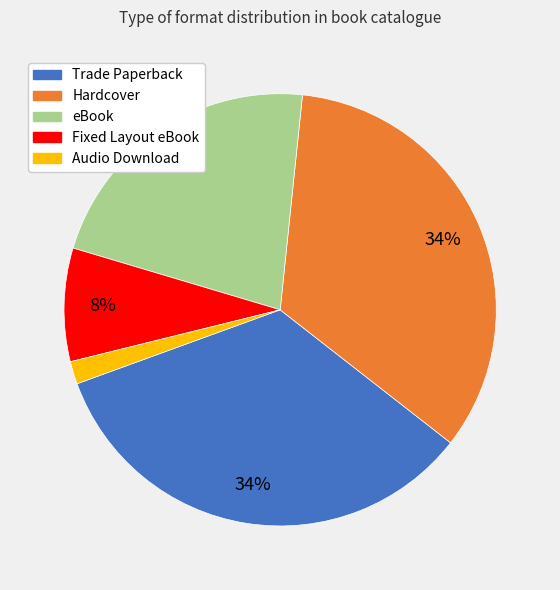

Does eBook account for over 50% of the chart?

No